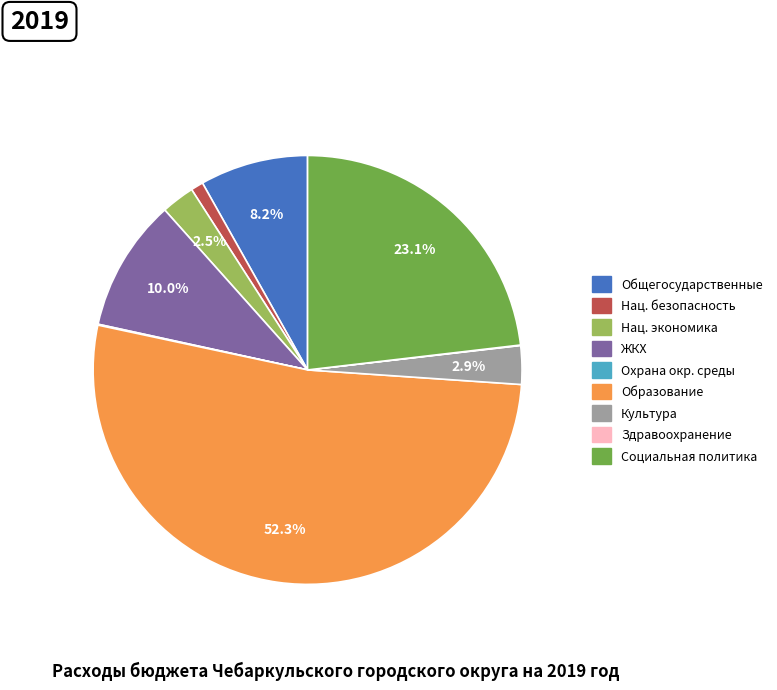

Does any single category account for the majority?

Yes